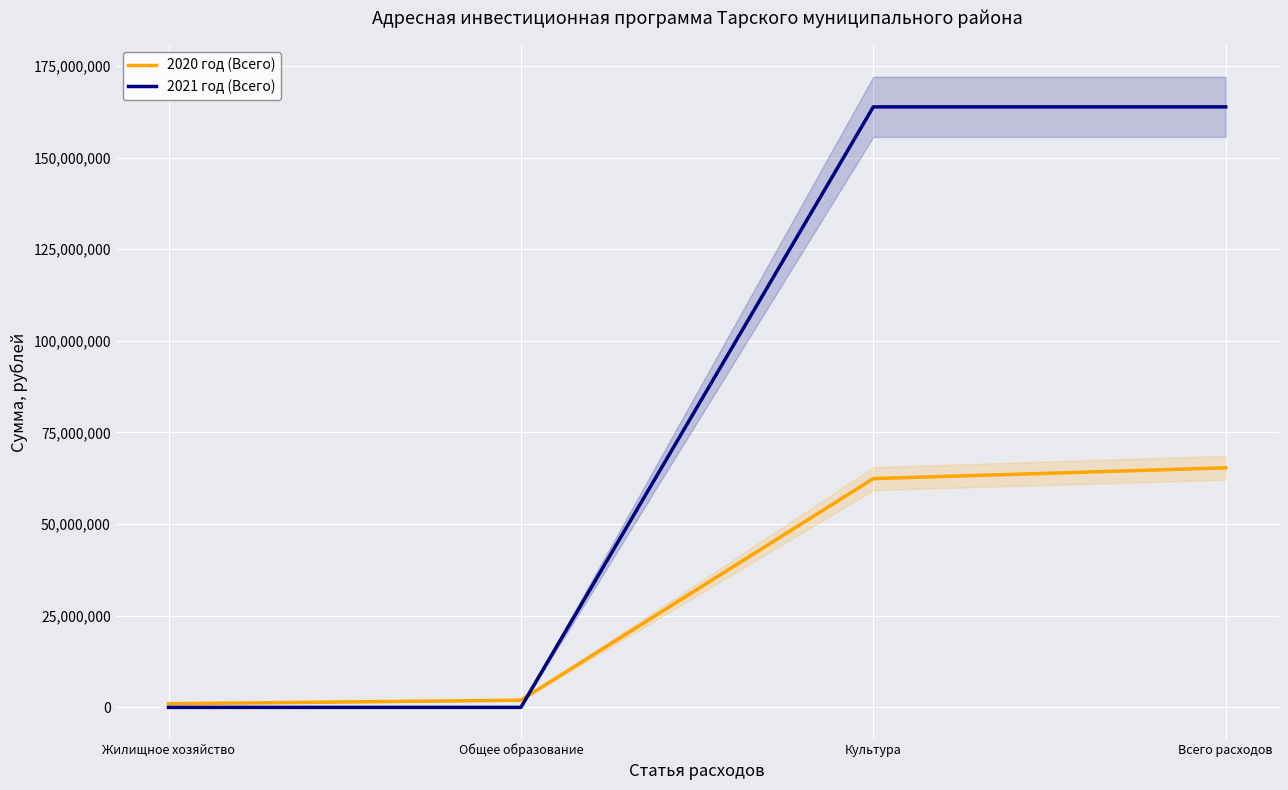

At how many categories does at least one series exceed 34400424?

2